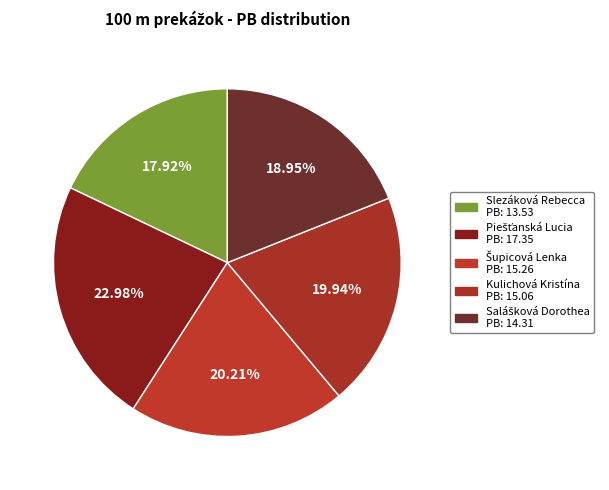

What percentage do Kulichová Kristína and Slezáková Rebecca together represent?

37.9%